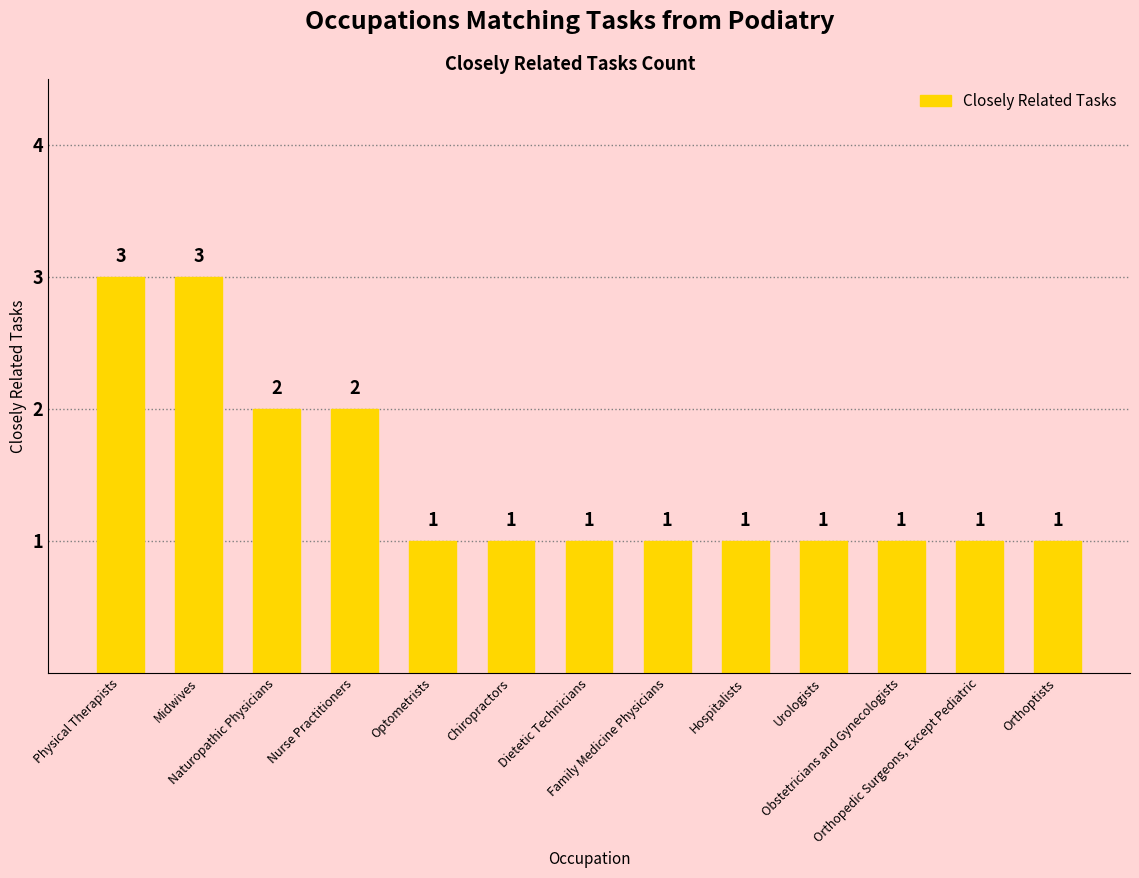

Reading left to right, transcribe all the data shown in this chart.

3	3	2	2	1	1	1	1	1	1	1	1	1